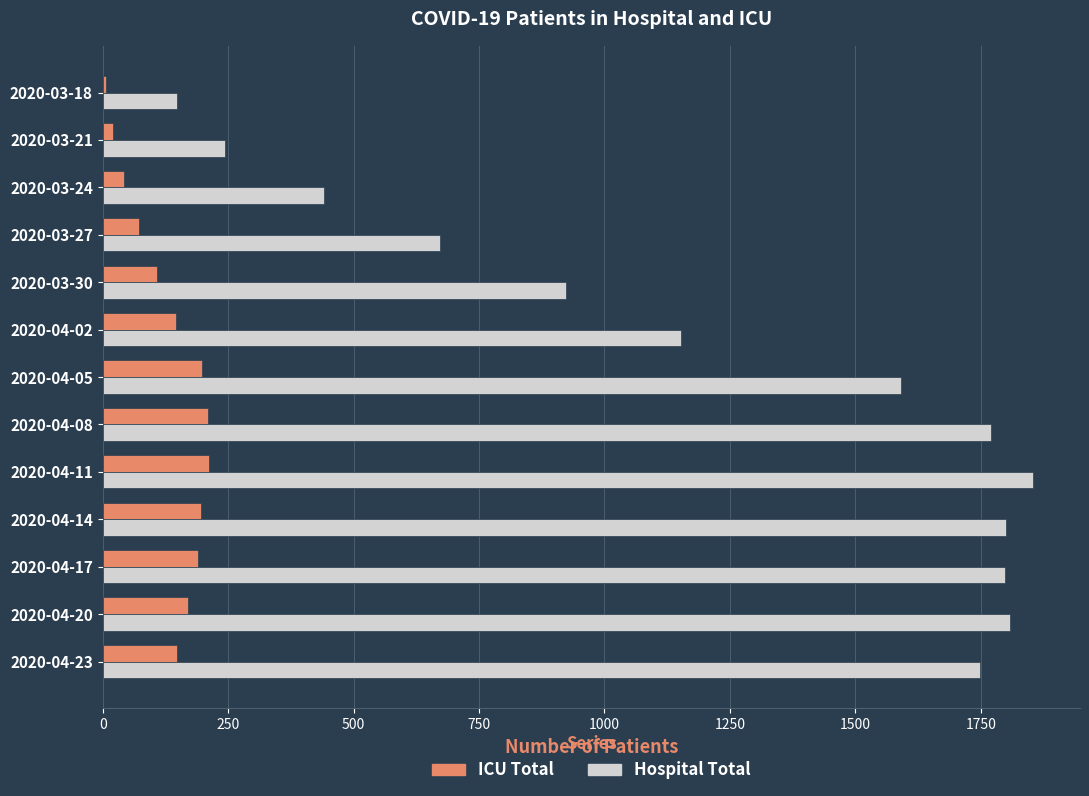

Which label corresponds to the largest value in the chart?

2020-04-11